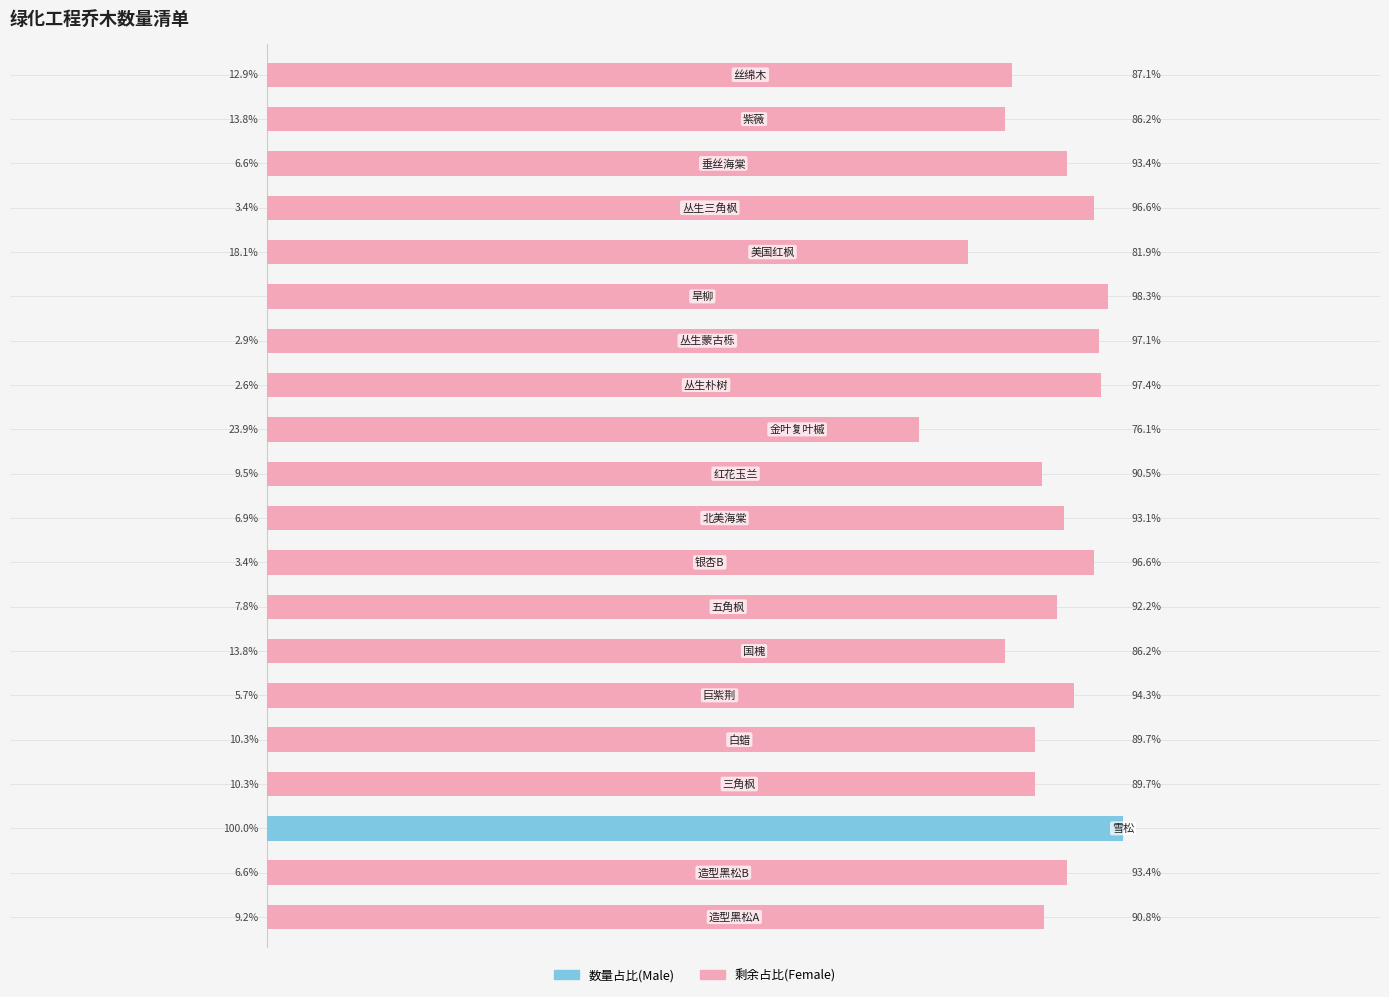

Is the value of 占比(右) at 16 greater than the value of 数量(左) at 5?

Yes